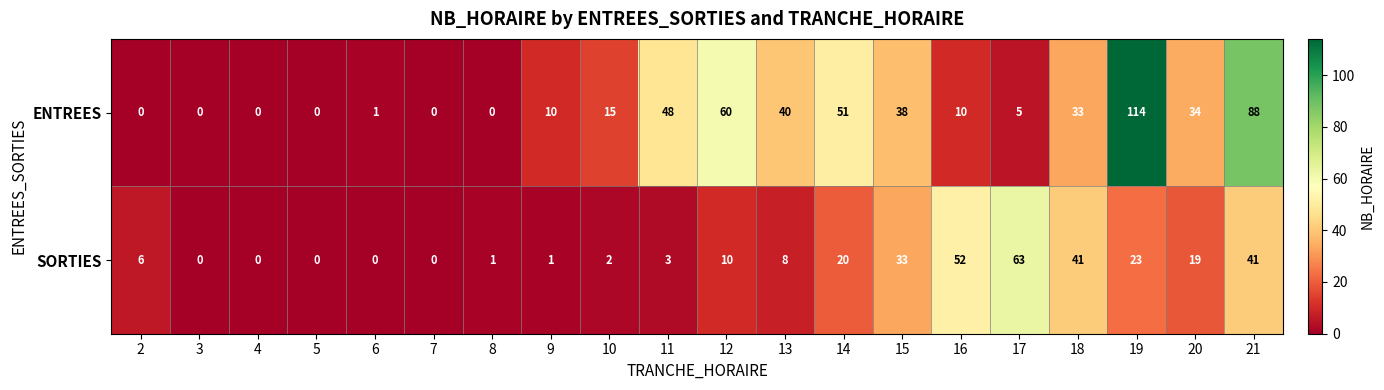

The value of SORTIES at 21 is 20. True or false?

False